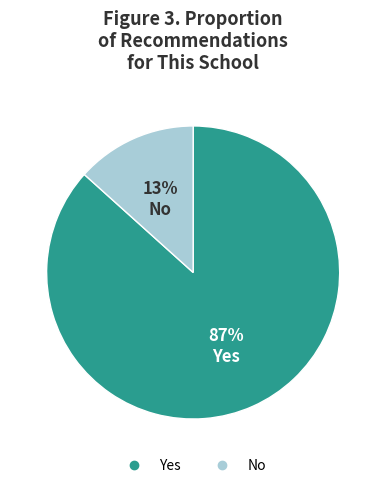

How many segments does this pie chart have?

2